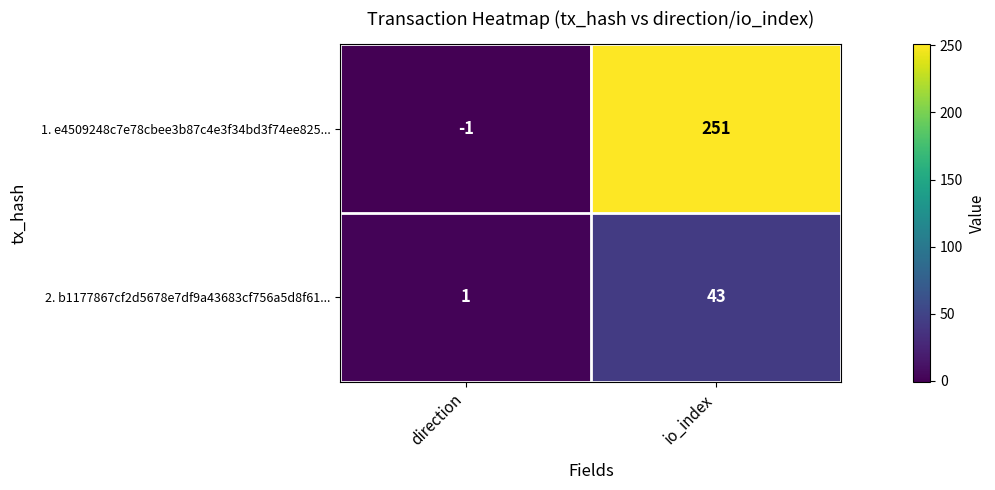

At how many categories does at least one series exceed 40?

1